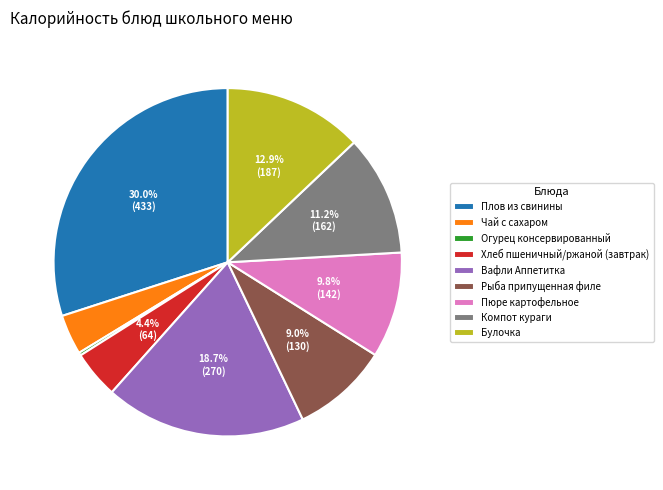

The Рыба припущенная филе slice represents 20% of the pie. True or false?

False